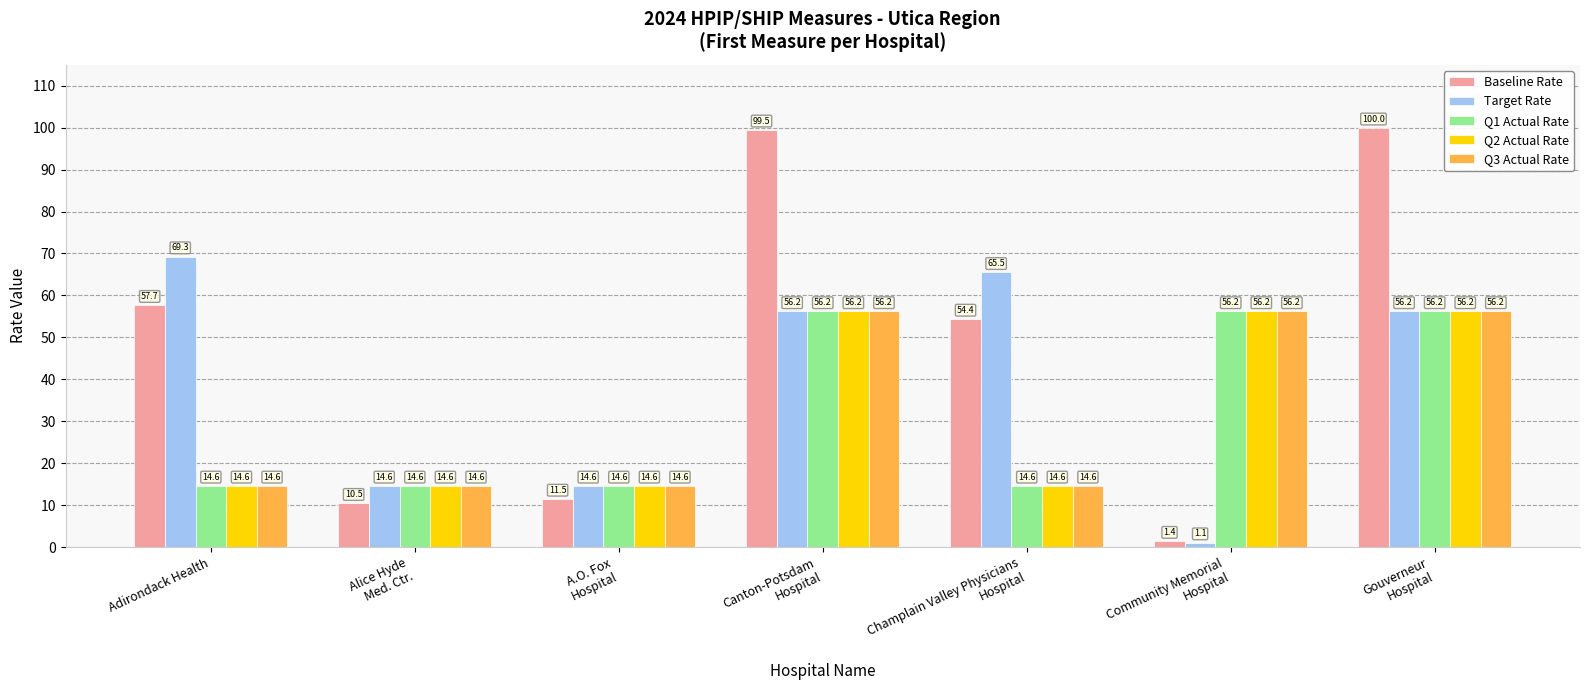

Which series has the widest spread of values?

Baseline Rate